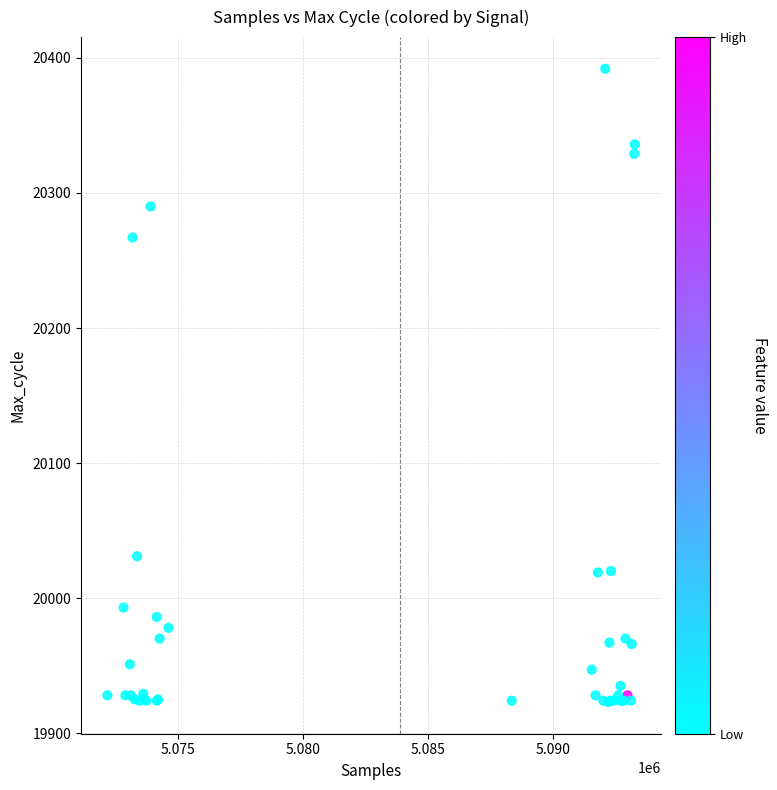

What Y value in the scatter plot is closest to 20157?

20267